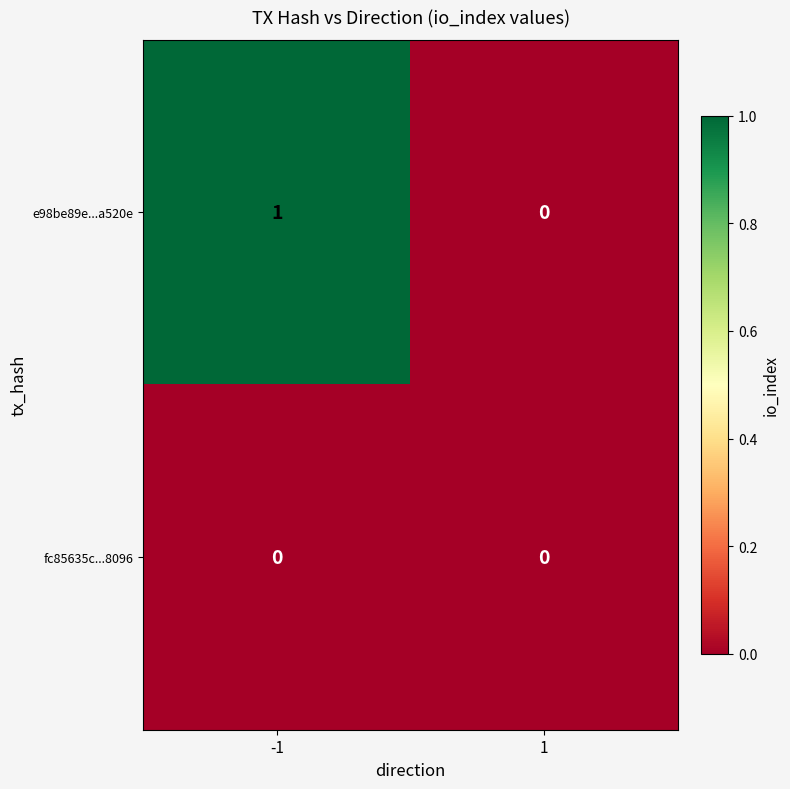

Which series has the widest spread of values?

e98be89e...a520e